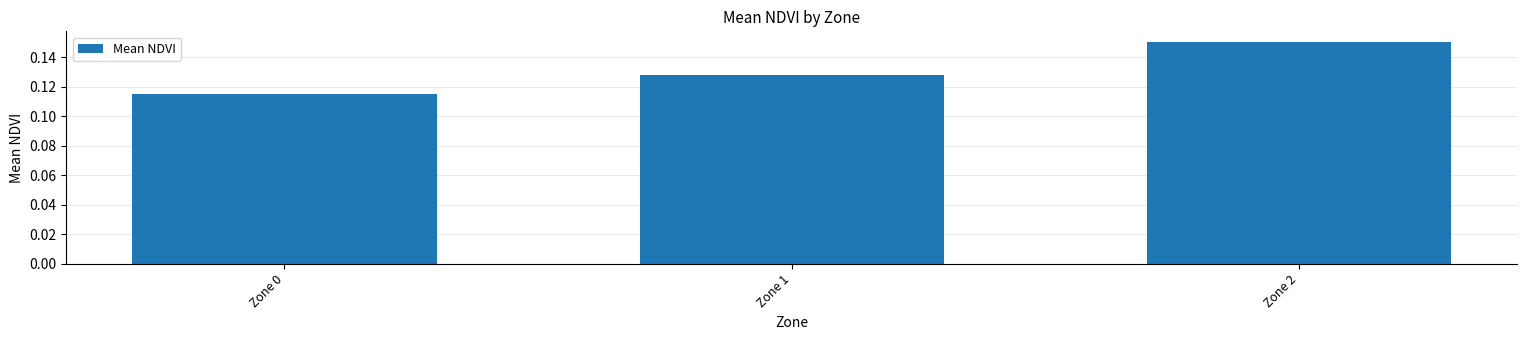

Does the chart contain any negative values?

No